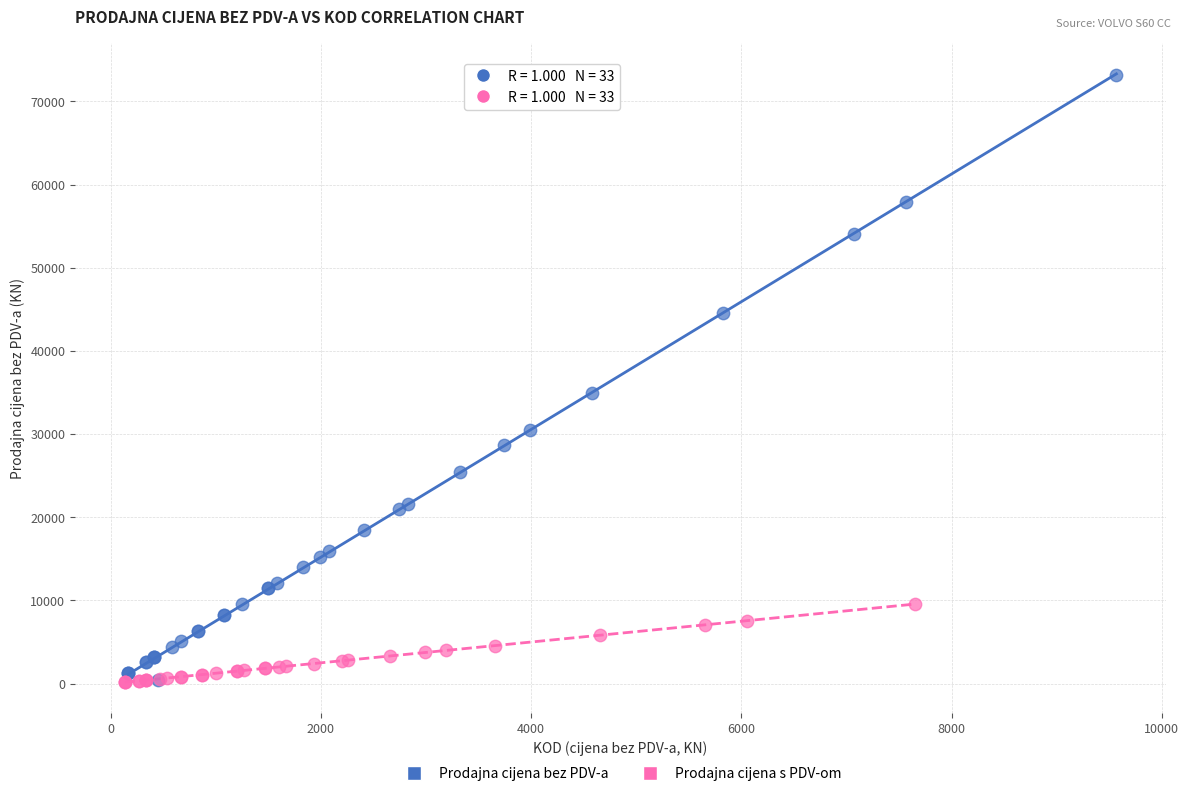

Which series reaches the maximum Y coordinate?

Prodajna cijena bez PDV-a